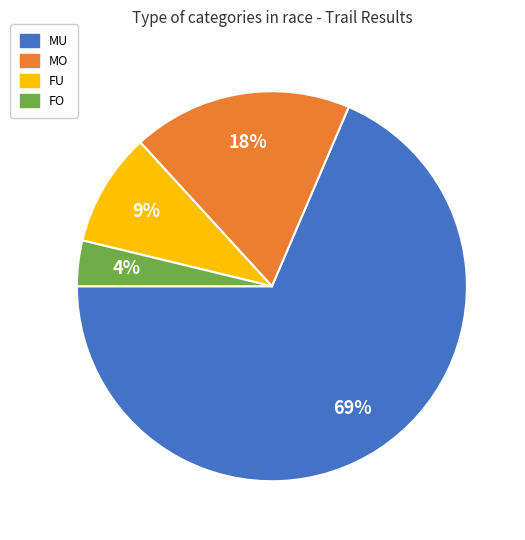

To the nearest percent, what portion does MU represent?

69%